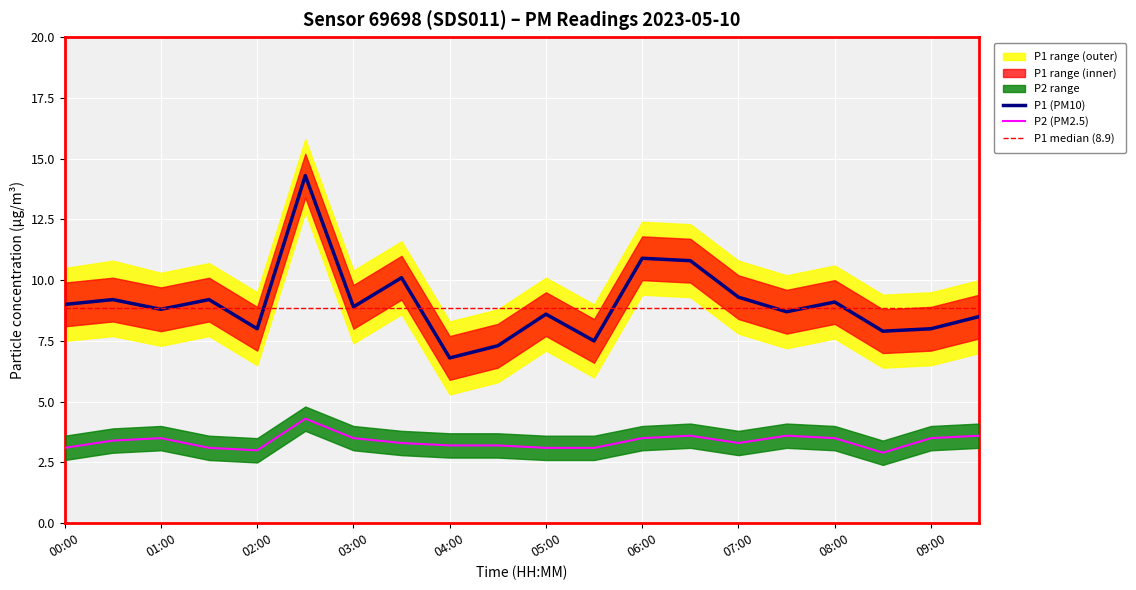

Read the P1 value at 07:30.

8.7